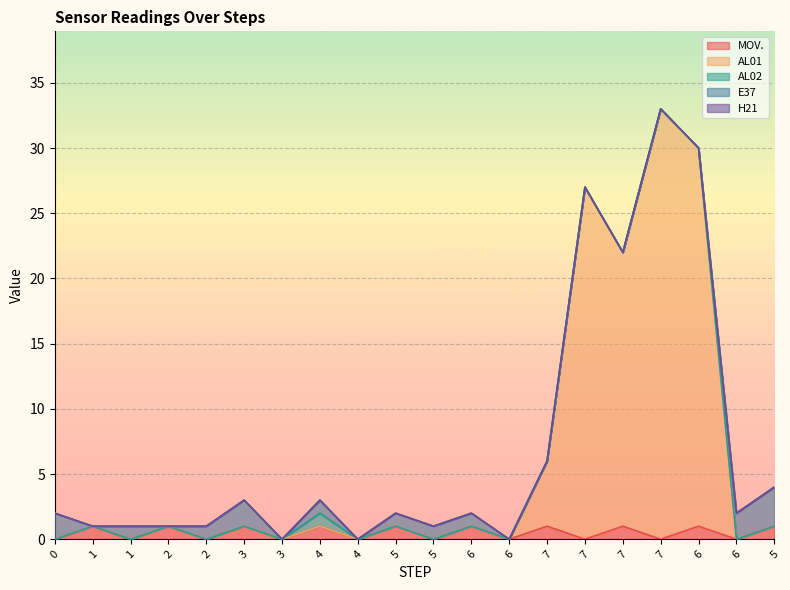

At which category is the sum across all series the highest?

7